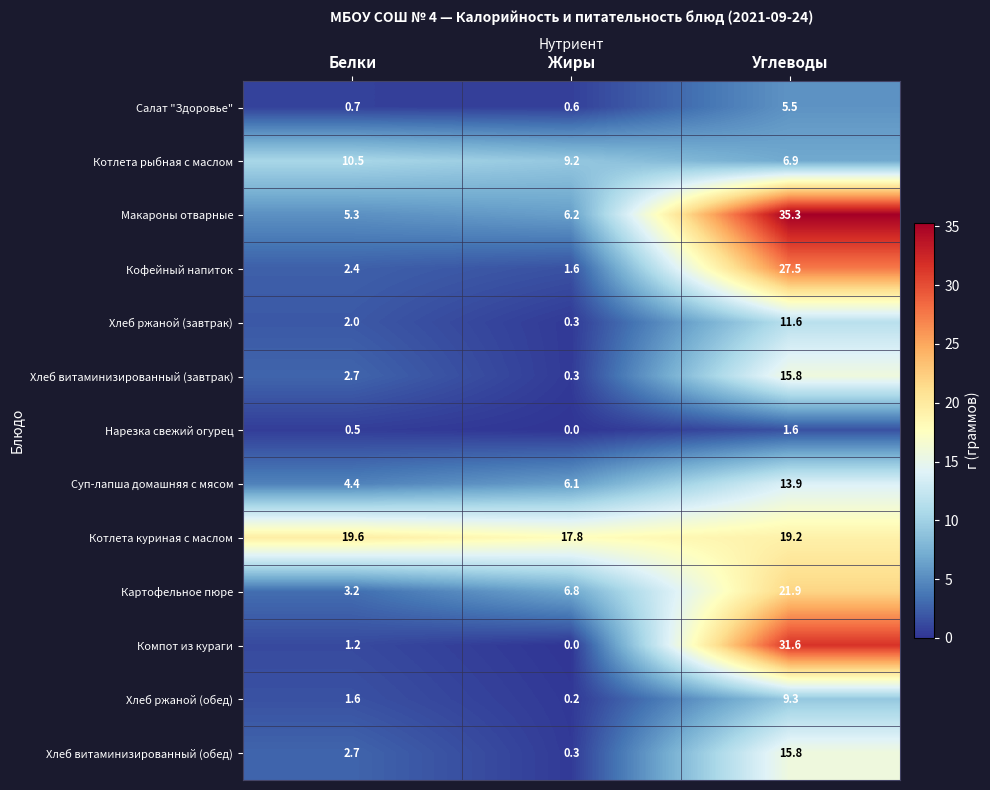

Between Белки and Углеводы, which series saw the biggest shift?

Компот из кураги